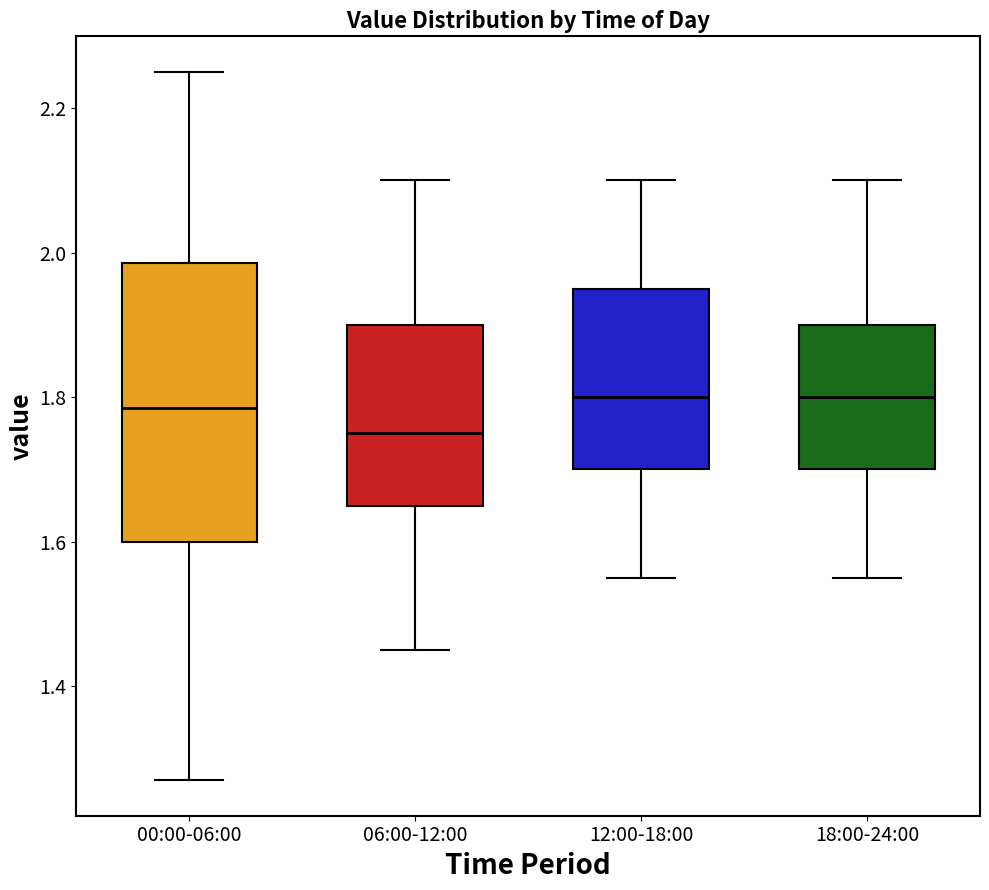

Comparing the boxes themselves (not the whiskers), which one is the tallest?

00:00-06:00